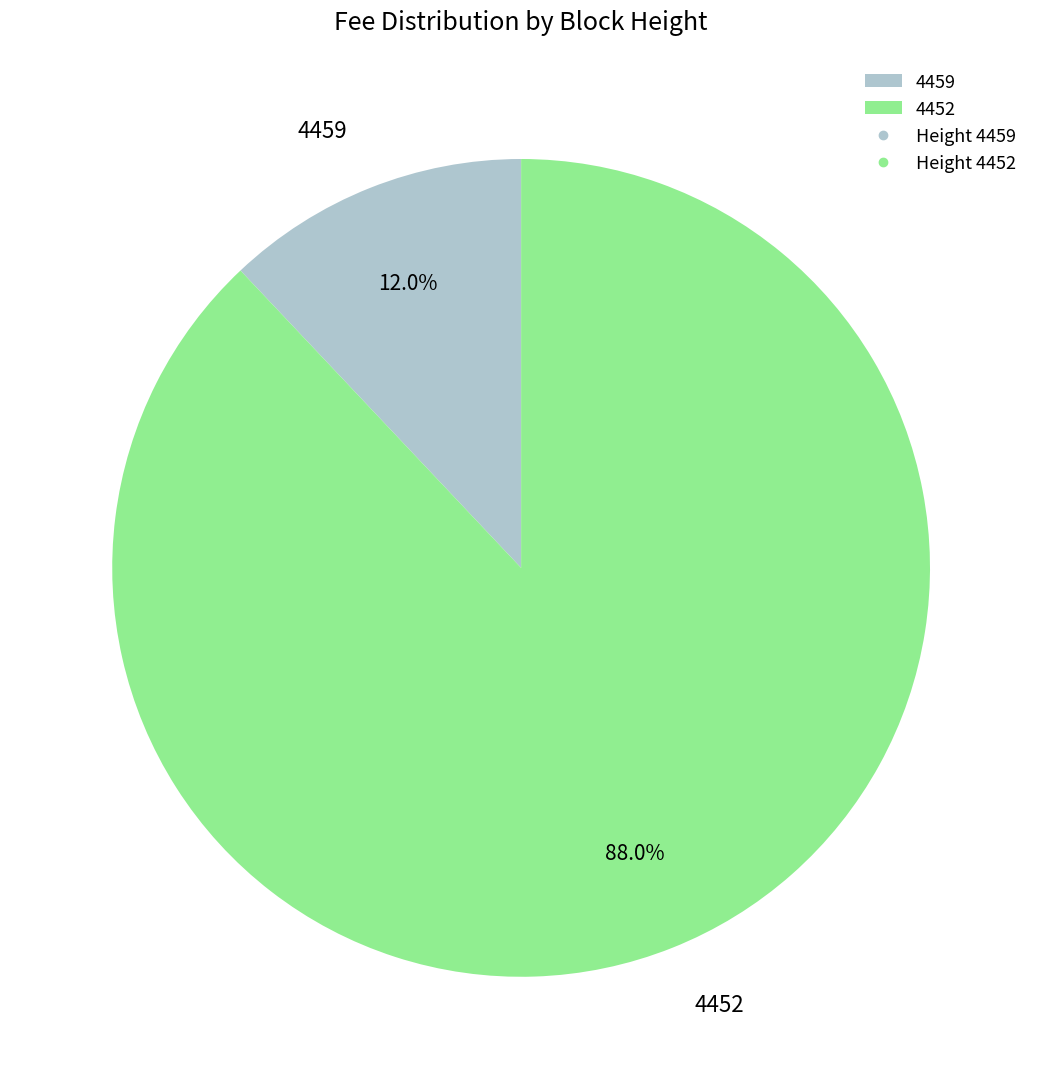

What percentage is NOT represented by 4452?

12.0%